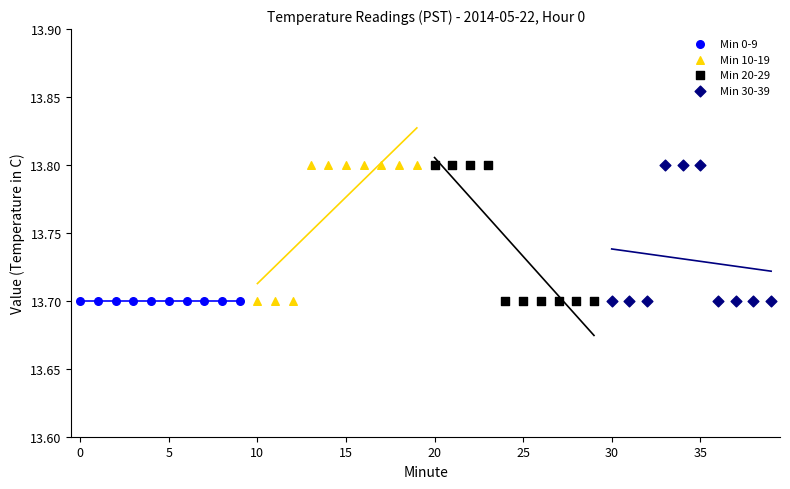

What are all the series names shown in the legend?

Min 0-9, Min 10-19, Min 20-29, Min 30-39